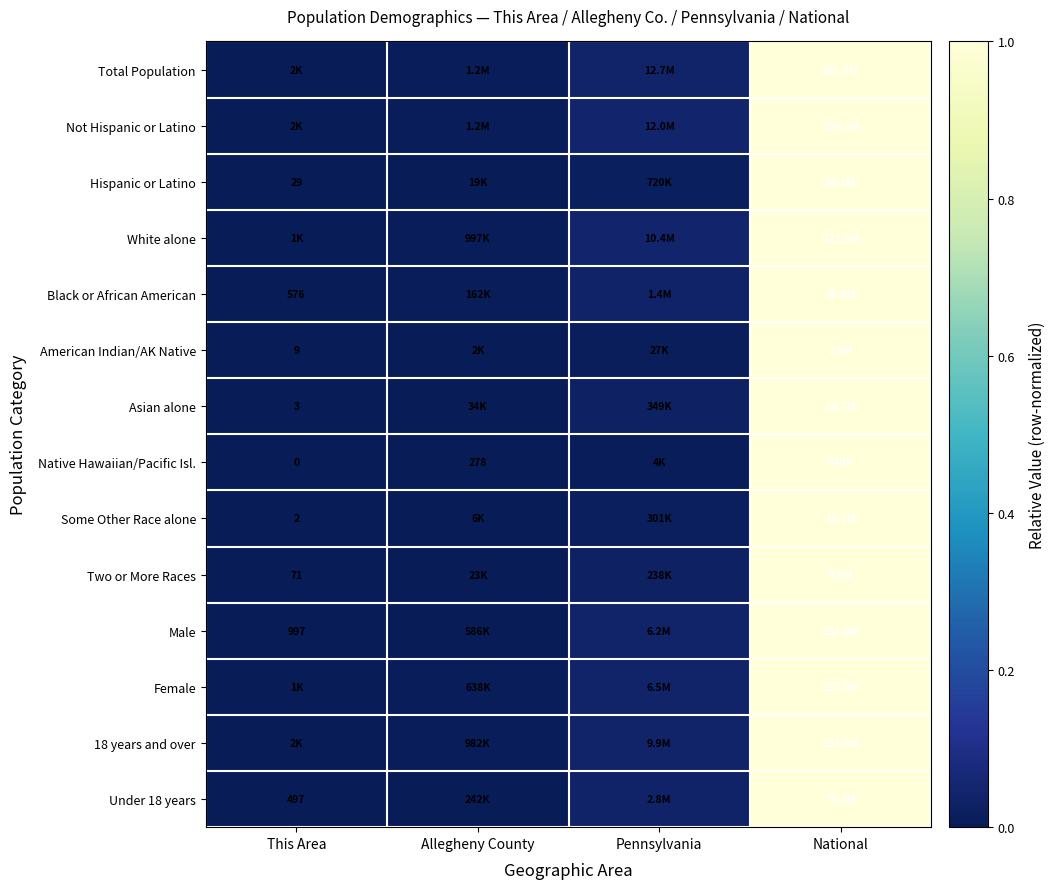

Which category has the lowest value across all series?

This Area